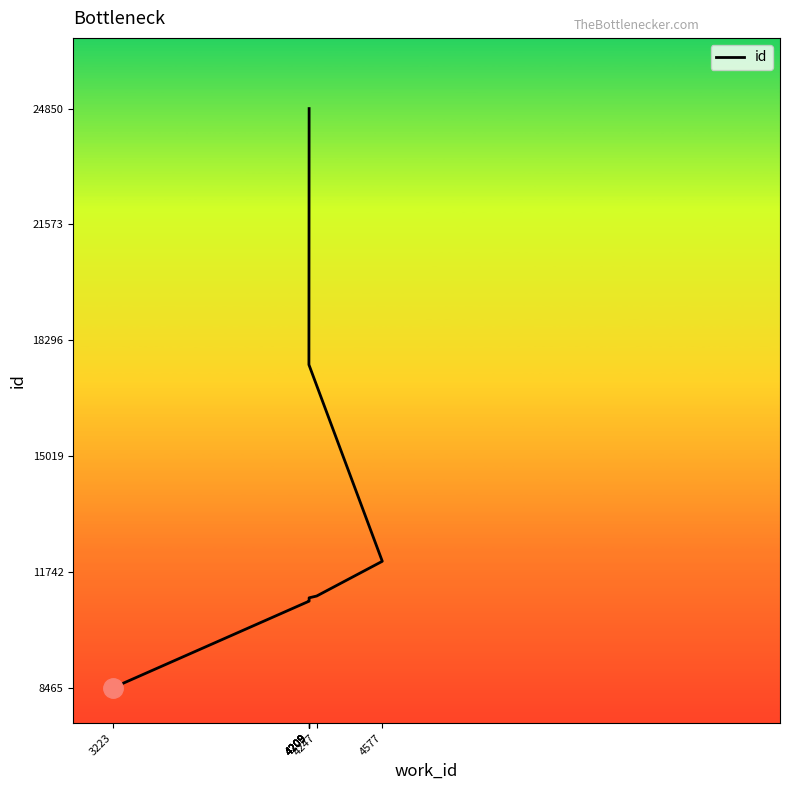

Where does the data first go above 11008?

4247